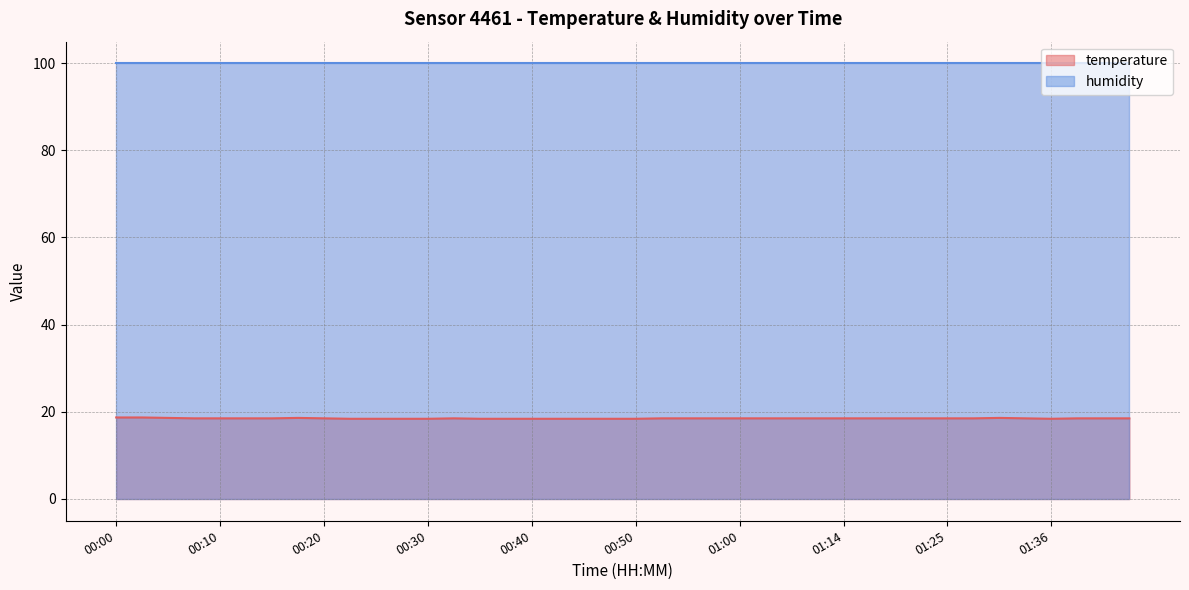

What is the greatest value displayed?

99.9